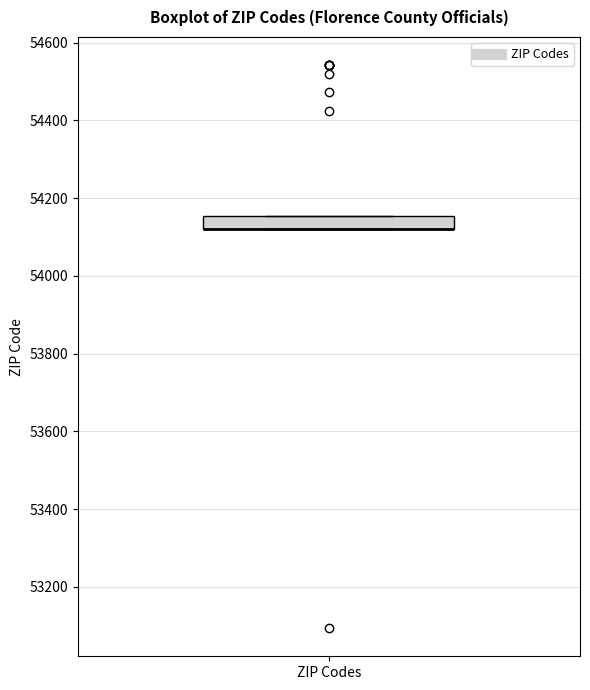

Read this box plot against the y-axis: the position of the median line, the range covered by the box, and the ends of both whiskers. The values are not printed on the chart, so give them approximately, as read against the axis.

median 54120 (drawn on the box's lower edge), box 54120 to 54160, whiskers 54120 to 54160